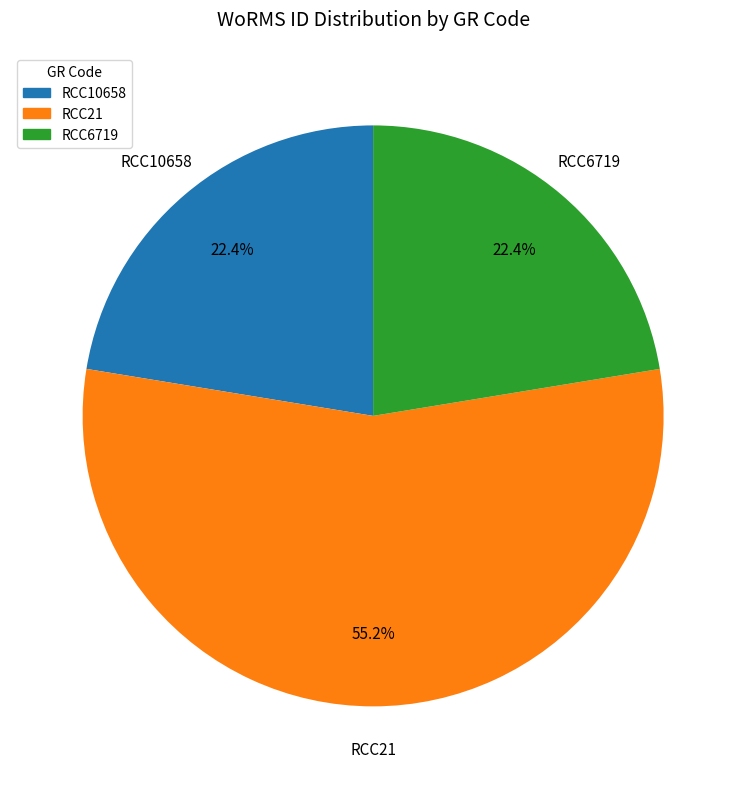

Is the sum of RCC10658 and RCC6719 greater than half?

No